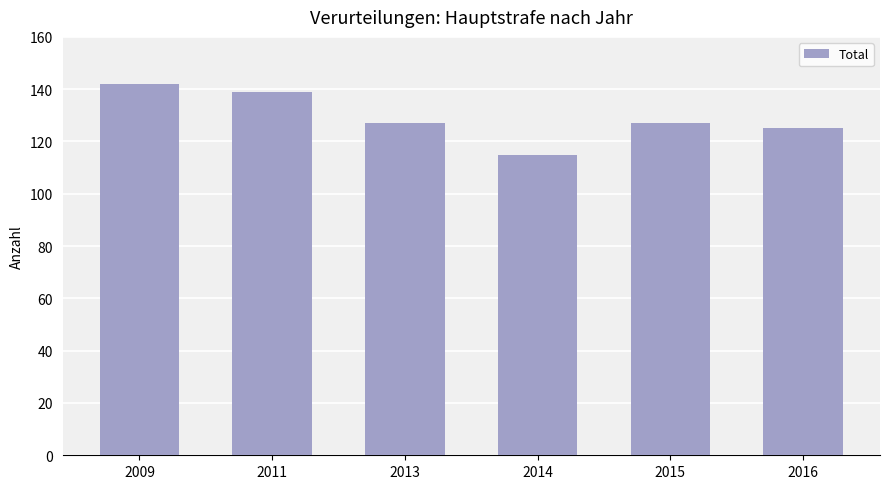

Which category has the highest value across all series?

2009